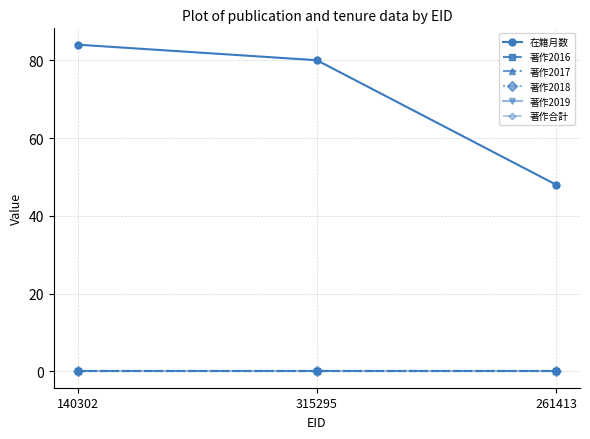

Is this an area chart (filled region under the line)?

No